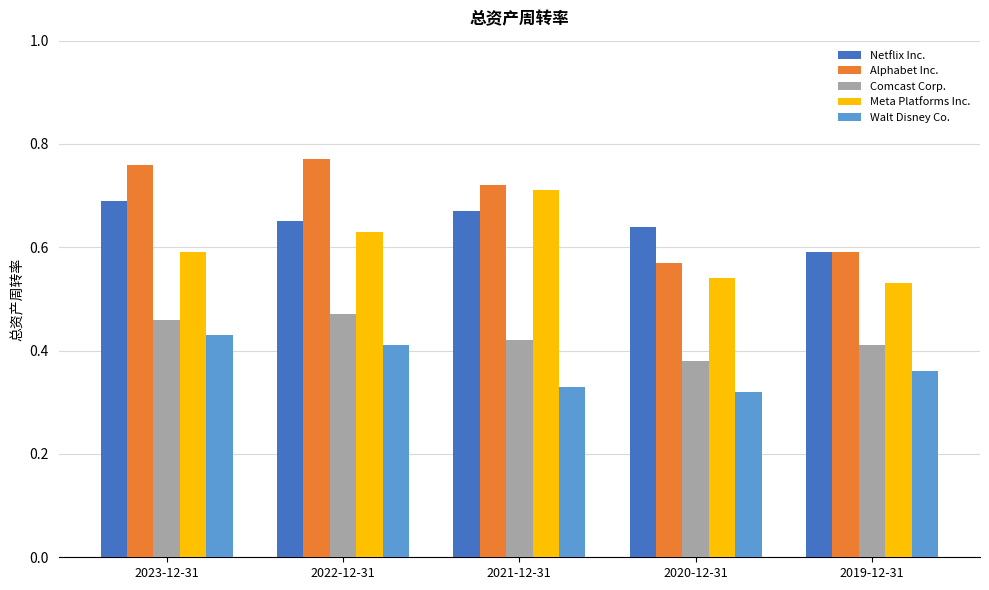

At which label does Walt Disney Co. reach its peak?

2023-12-31